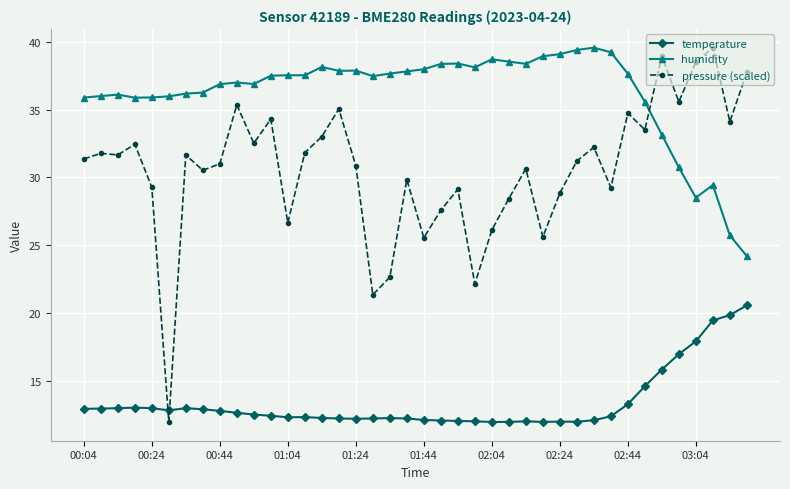

At how many categories does at least one series exceed 17?

40